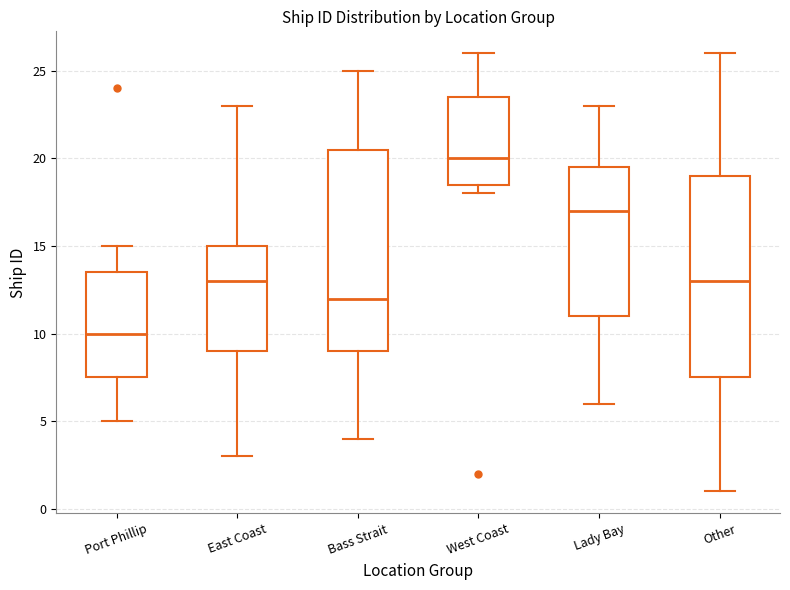

Which box's median line is the lowest?

Port Phillip